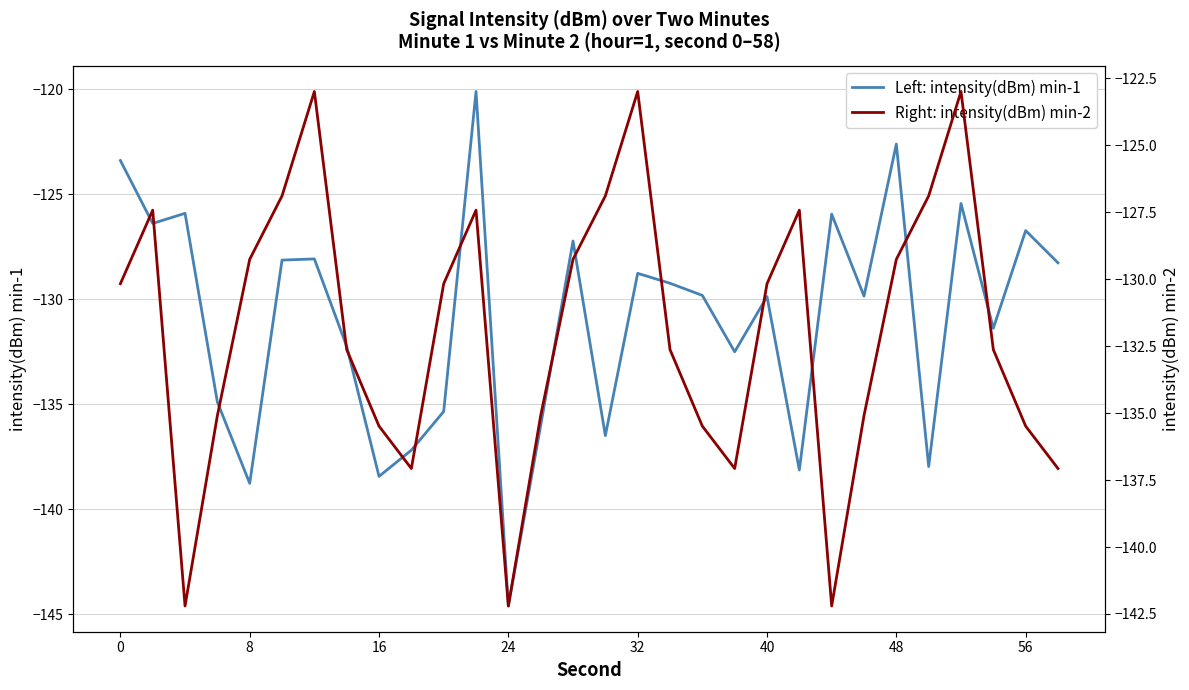

At which label does Left: intensity(dBm) min-1 reach its minimum?

24